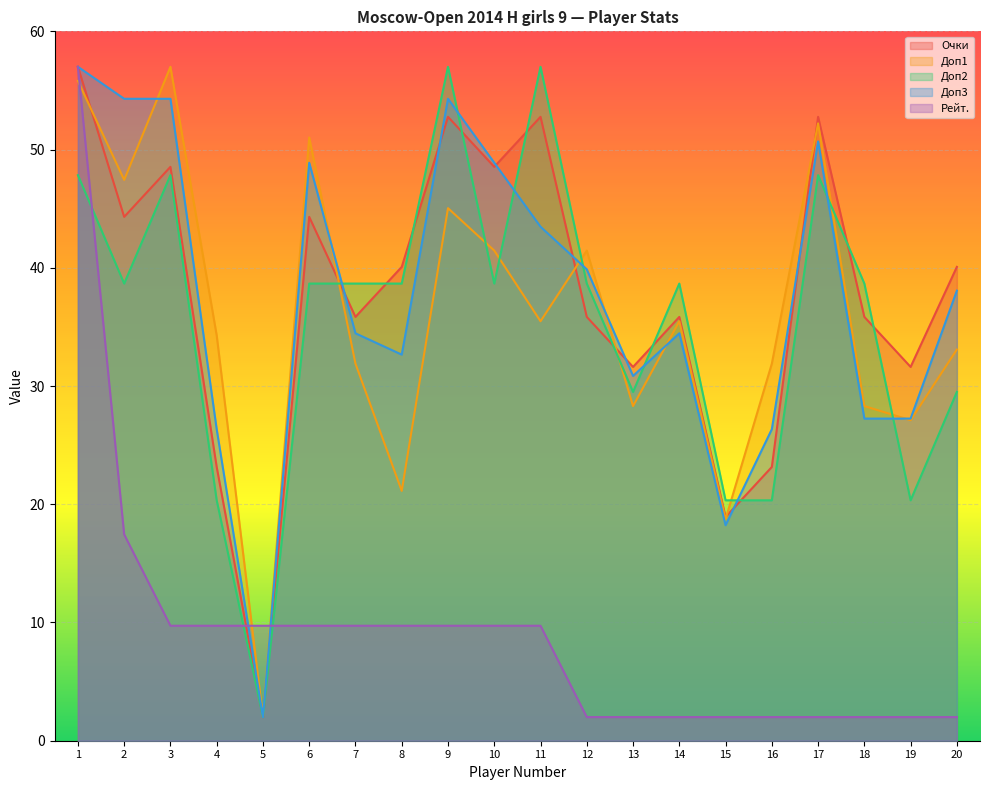

How many categories are shown in the chart?

20